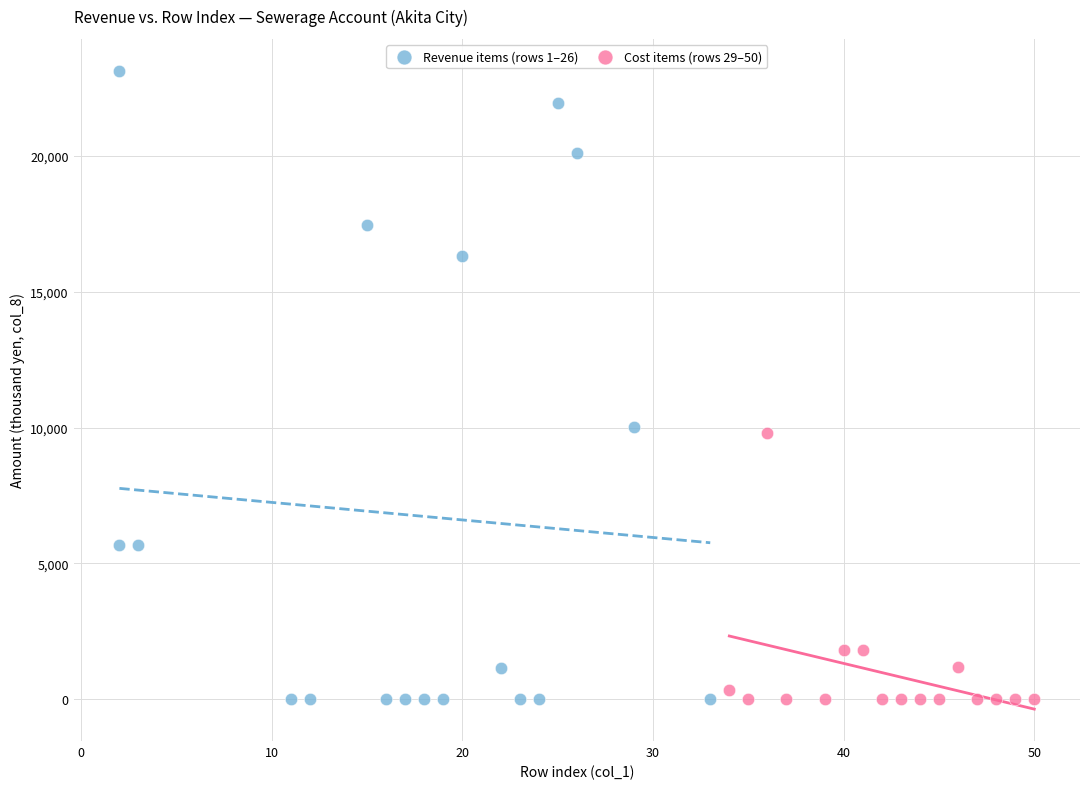

Which series contains the highest Y value?

Revenue items (rows 1–26)